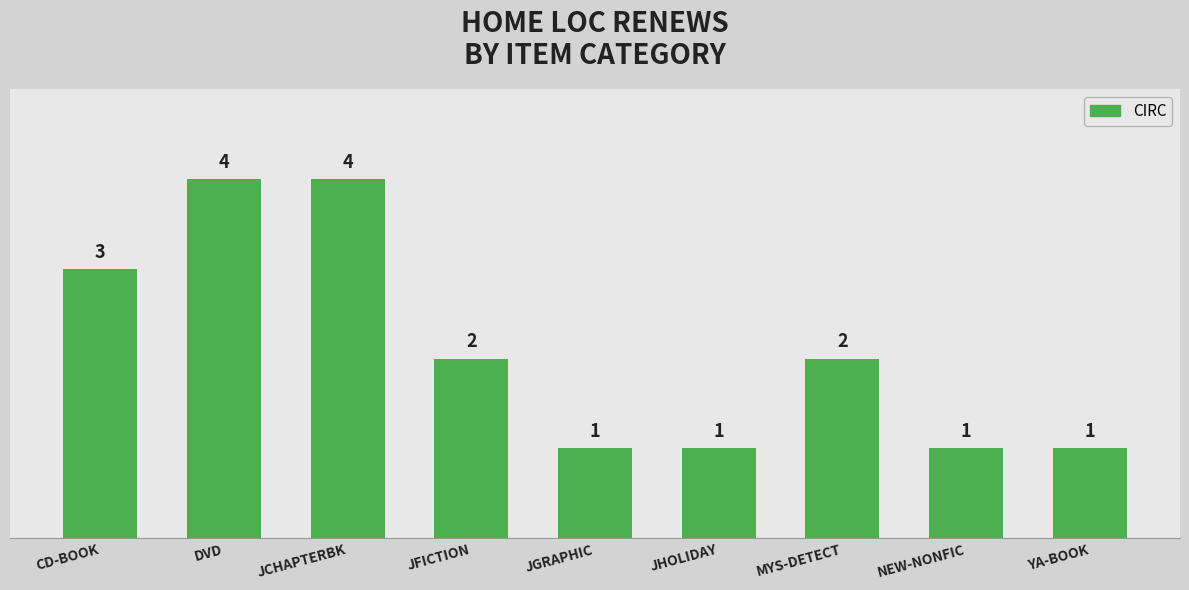

Reading left to right, transcribe all the data shown in this chart.

CD-BOOK=3	DVD=4	JCHAPTERBK=4	JFICTION=2	JGRAPHIC=1	JHOLIDAY=1	MYS-DETECT=2	NEW-NONFIC=1	YA-BOOK=1